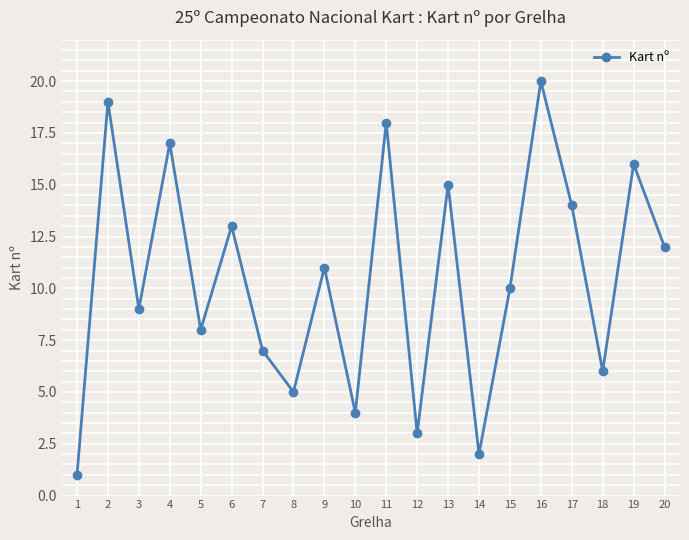

Is it true that the value at 4 is 17?

True